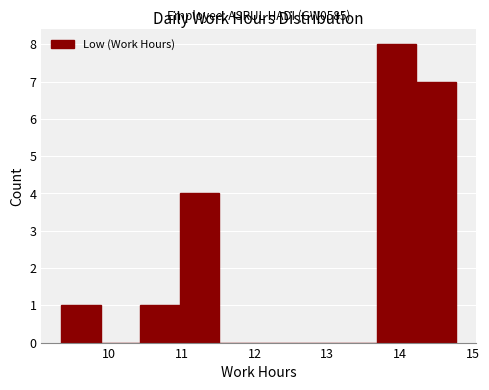

Over which range of the x-axis is the bar tallest?

13.7 to 14.2